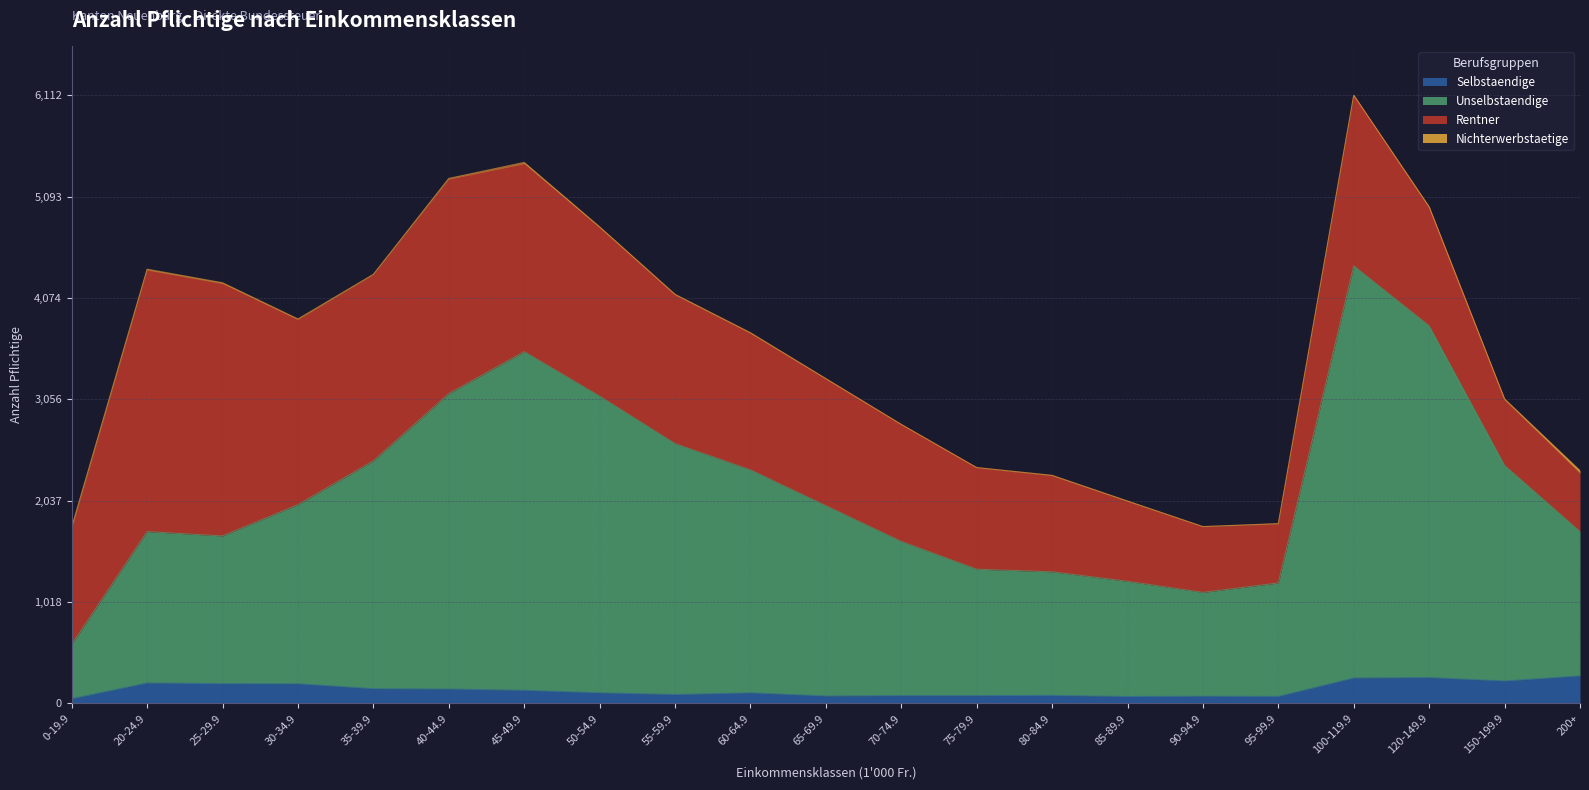

What is the approximate value of Selbstaendige at 80-84.9?

81